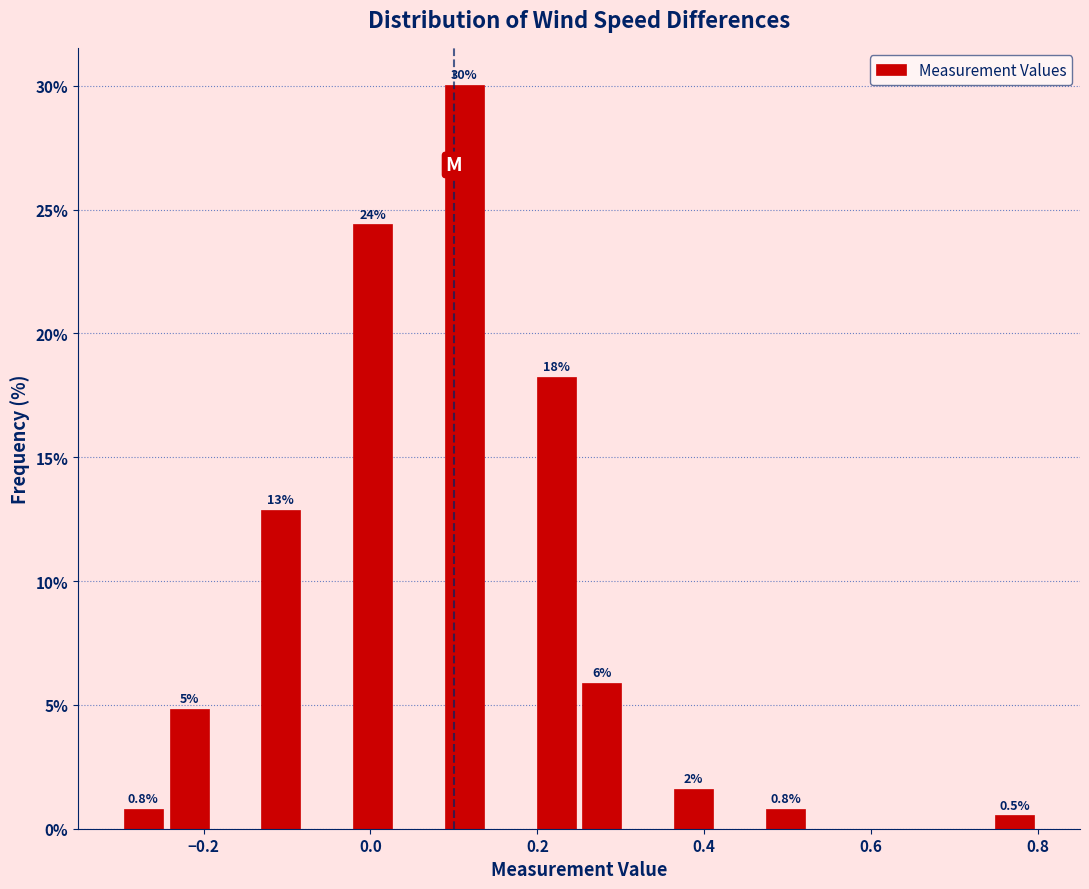

Around what value on the x-axis is the tallest bar? Give the approximate position of its centre, as read against the axis.

0.12